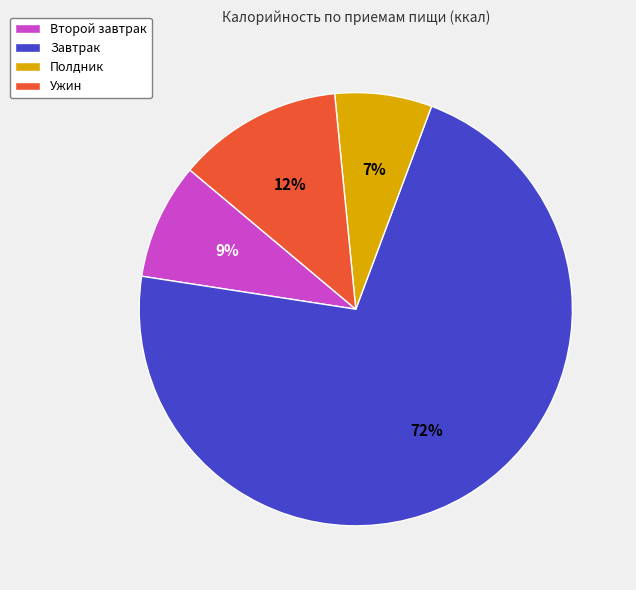

Which category has the smallest portion of the pie?

Полдник